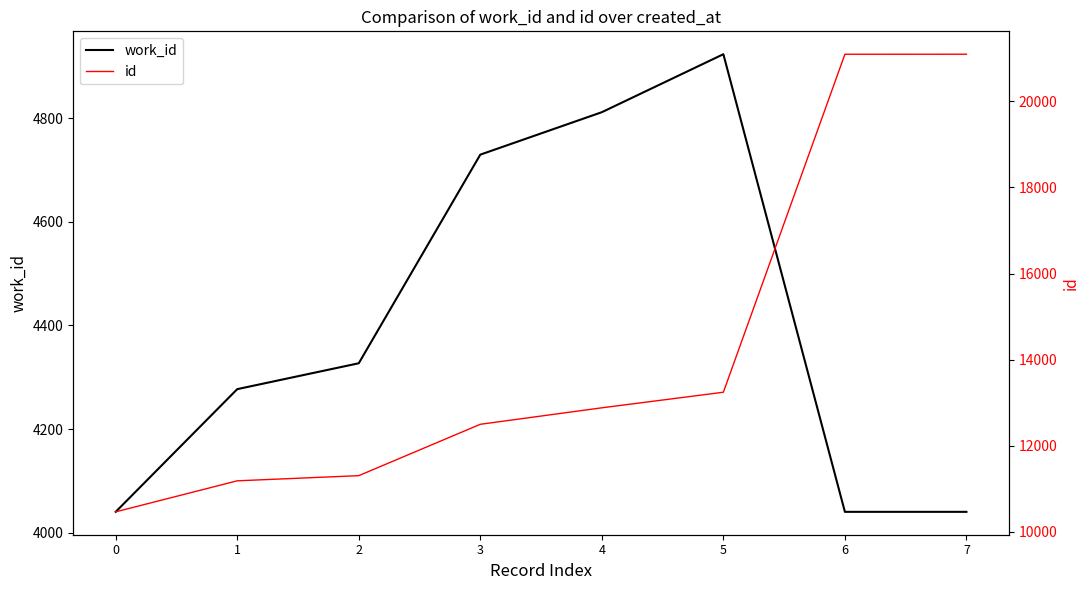

The value of work_id at 6 is 6845. True or false?

False